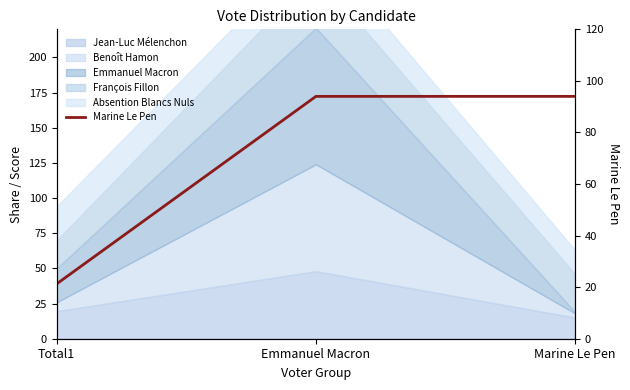

List the labels in order of value, smallest first.

Total1, Emmanuel Macron, Marine Le Pen